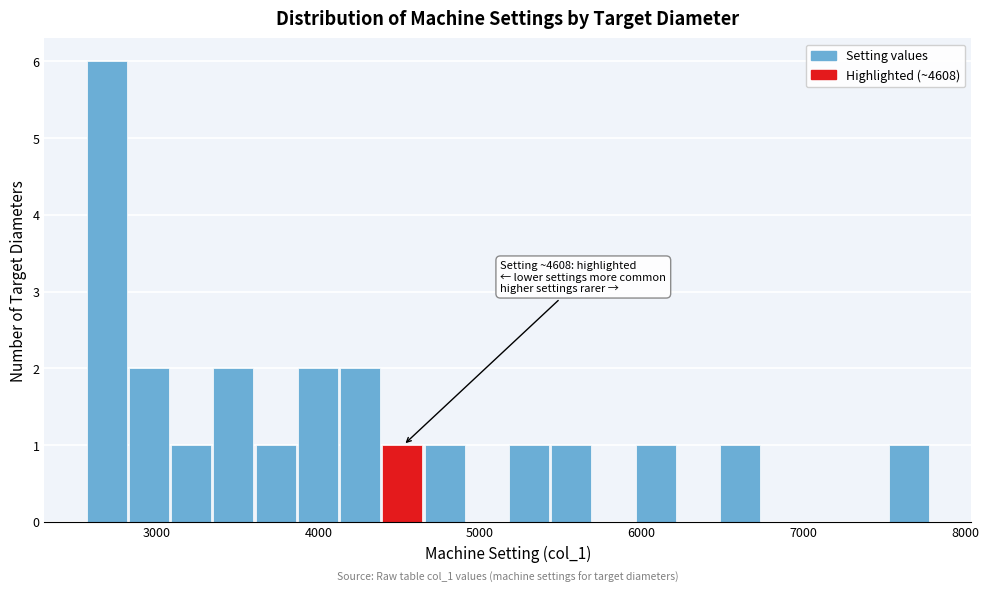

Around what value on the x-axis is the tallest bar? Give the approximate position of its centre, as read against the axis.

2700